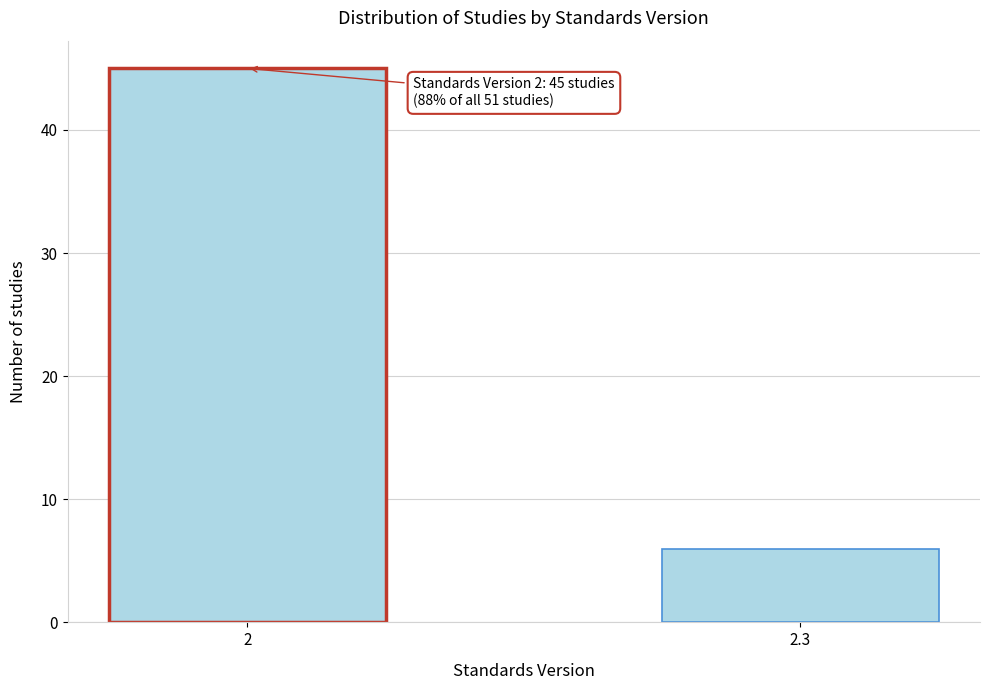

Reading left to right, what are all the values shown in this chart?

45	6